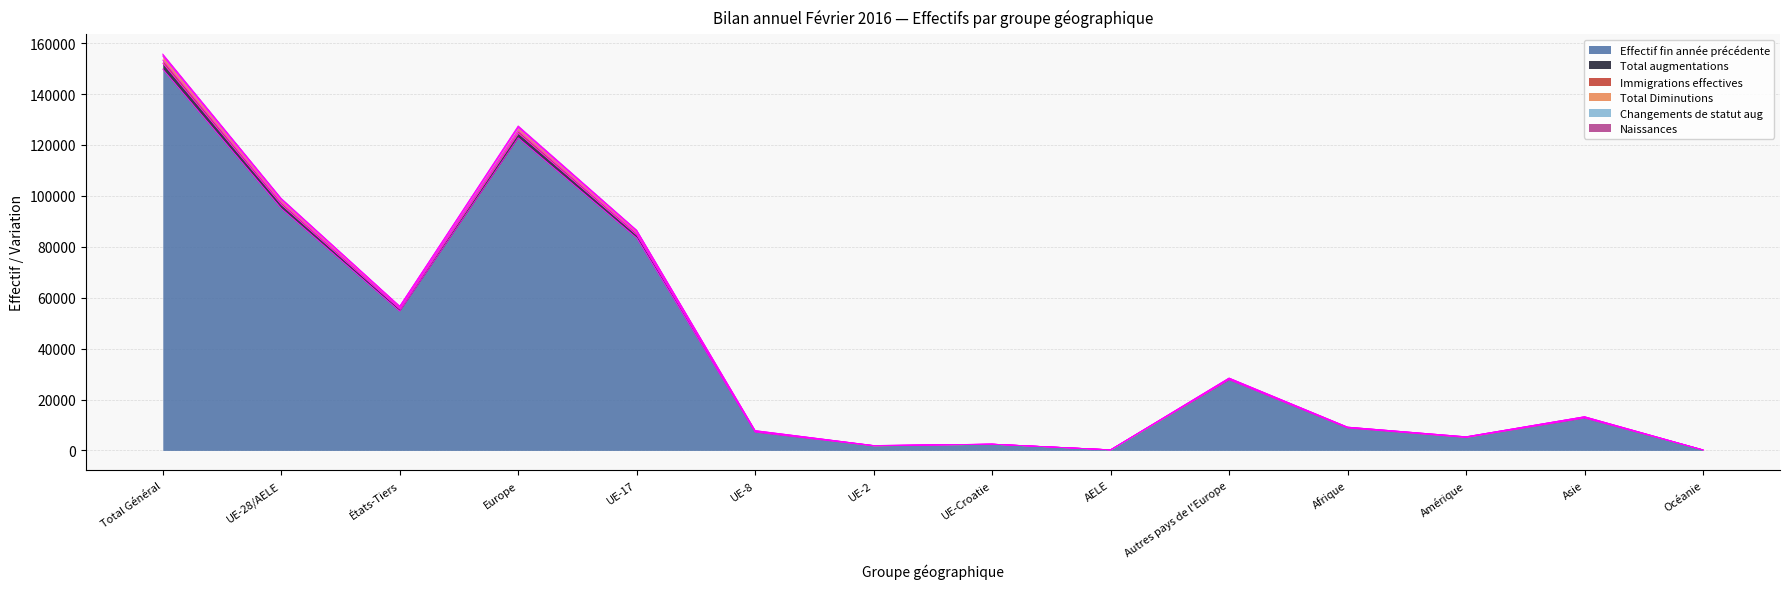

Where does the Effectif fin année précédente series first go above 12691?

Total Général